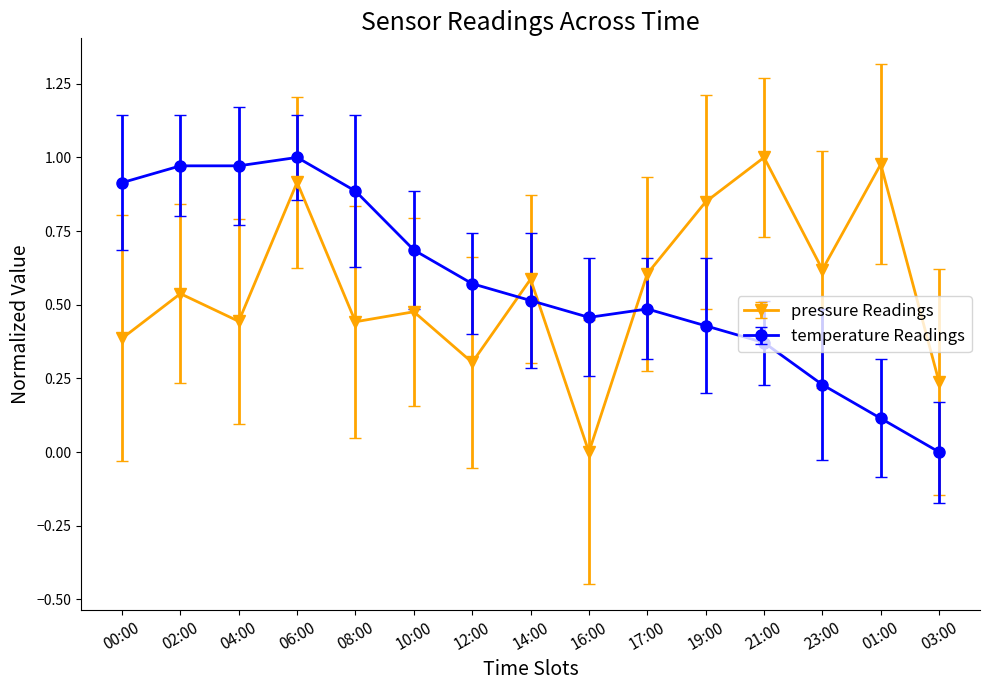

Where do temperature Readings and pressure Readings first cross each other?

12:00 and 14:00